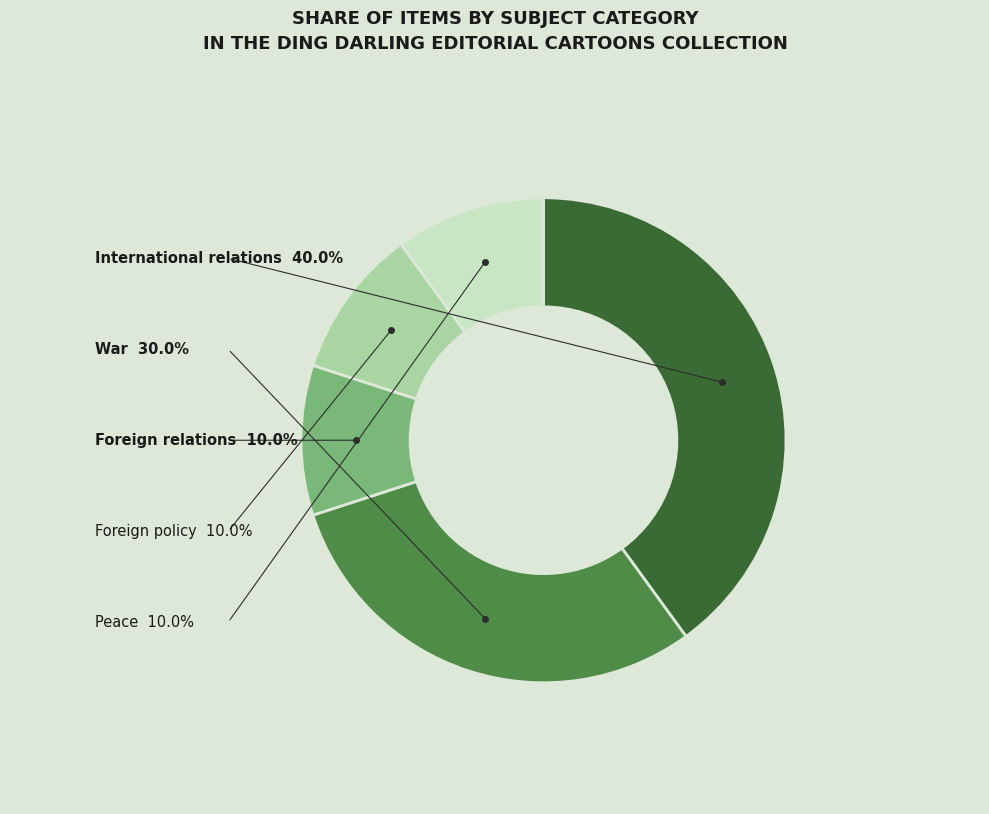

To the nearest percent, what is the difference between the largest and smallest slice percentages?

30%